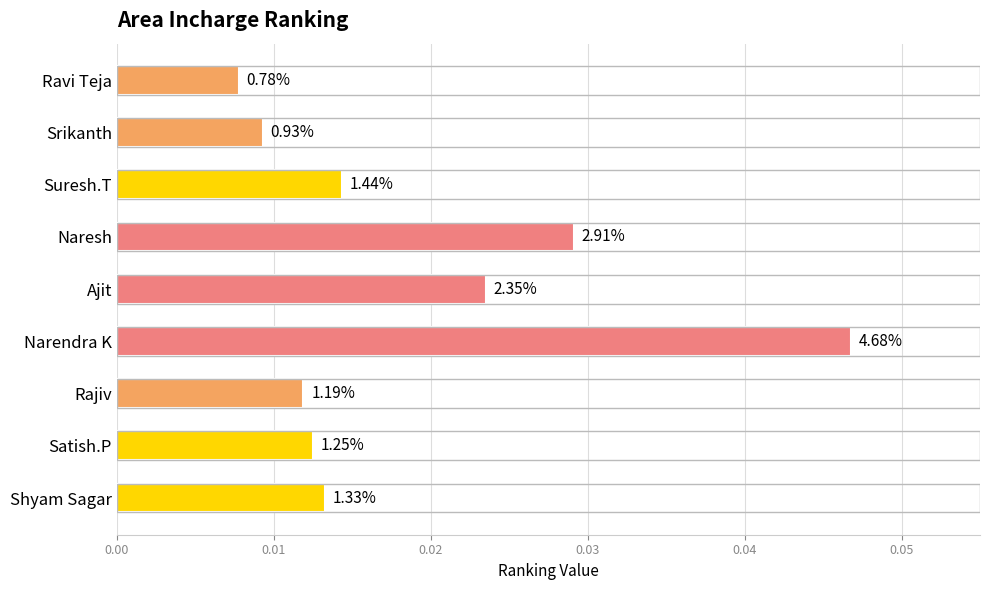

Are the bars horizontal?

Yes